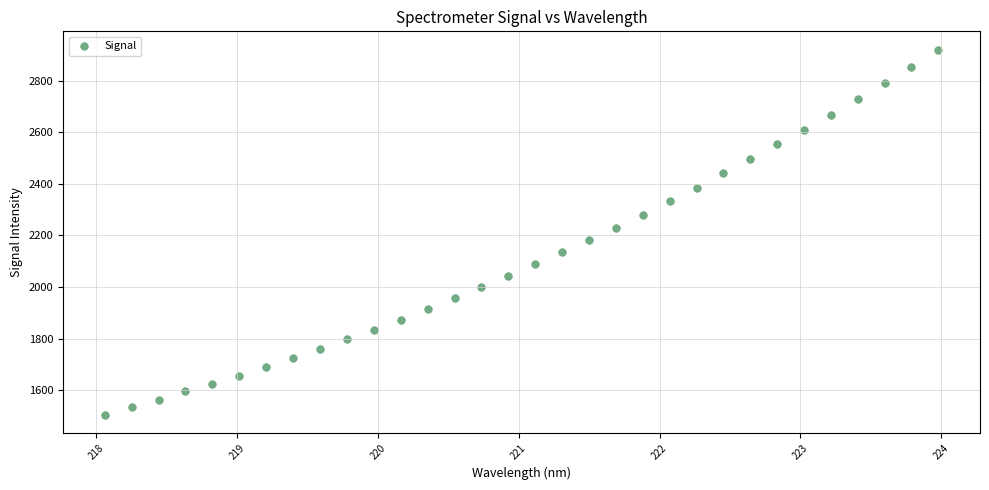

What is the range of X values (max minus min)?

5.9